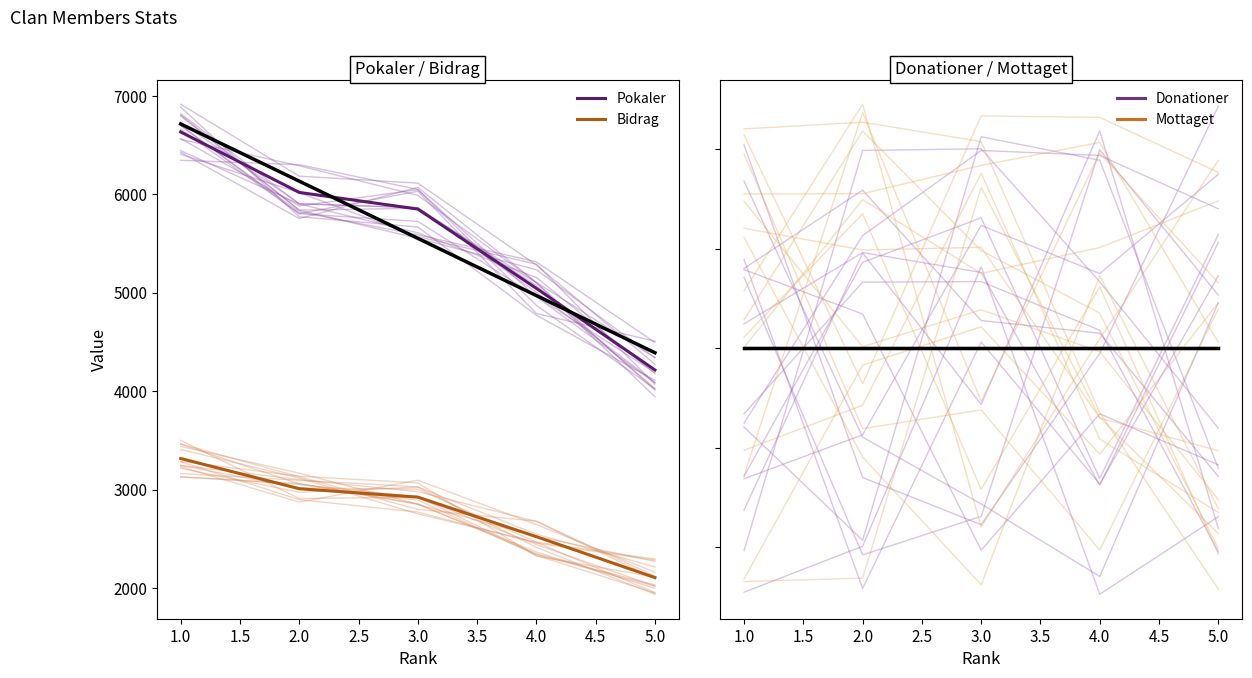

Rank the categories by Pokaler value from lowest to highest.

5.0, 4.0, 3.0, 2.0, 1.0